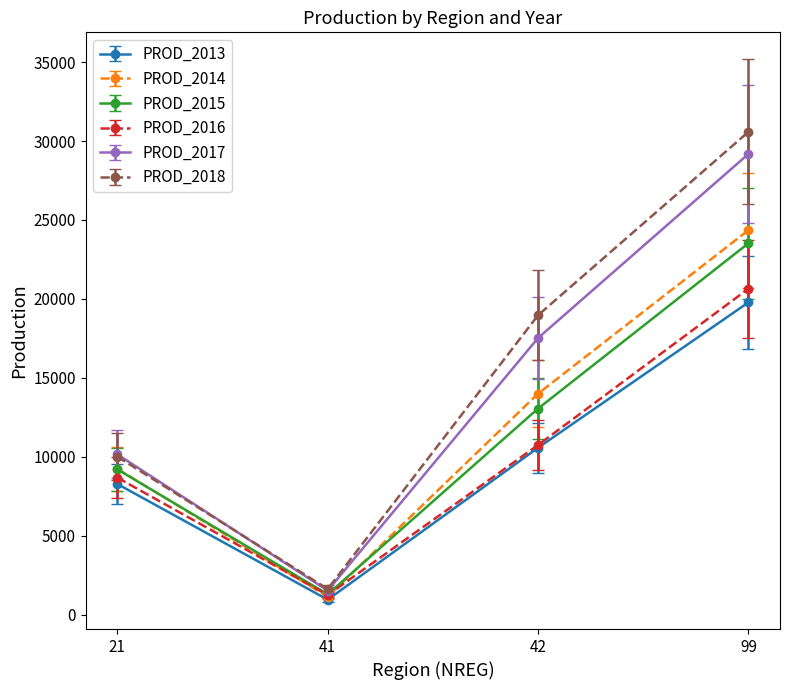

What is the lowest value of the PROD_2018 series?

1615